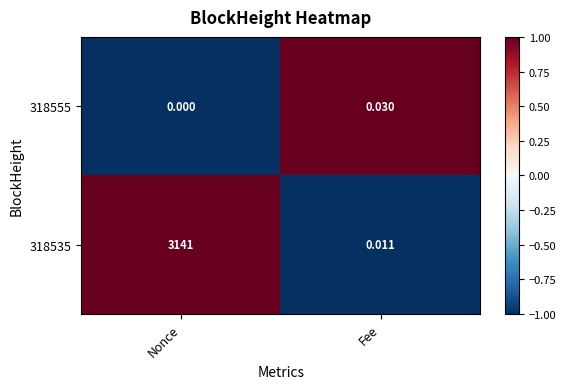

Which series has the largest total across all categories?

318535